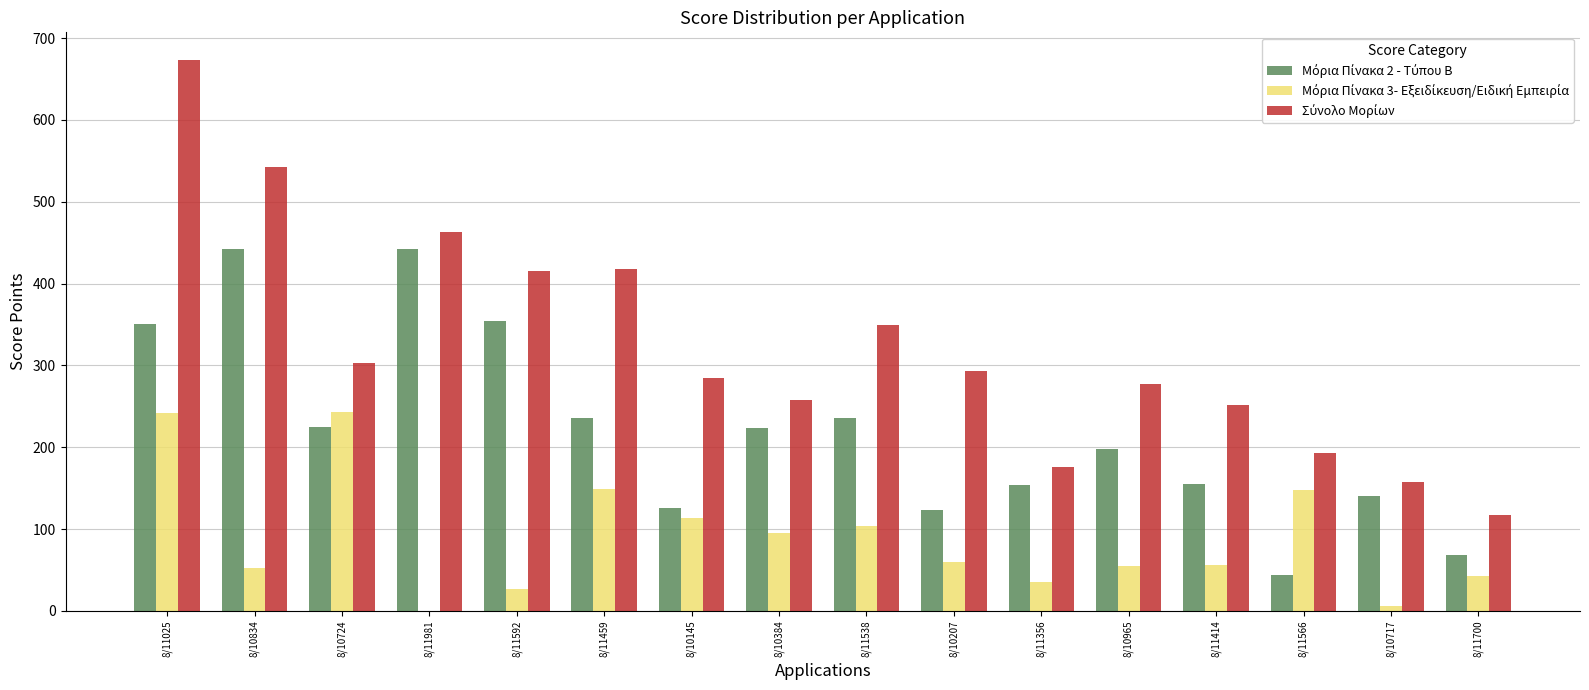

At which category is the sum across all series the highest?

8/11025